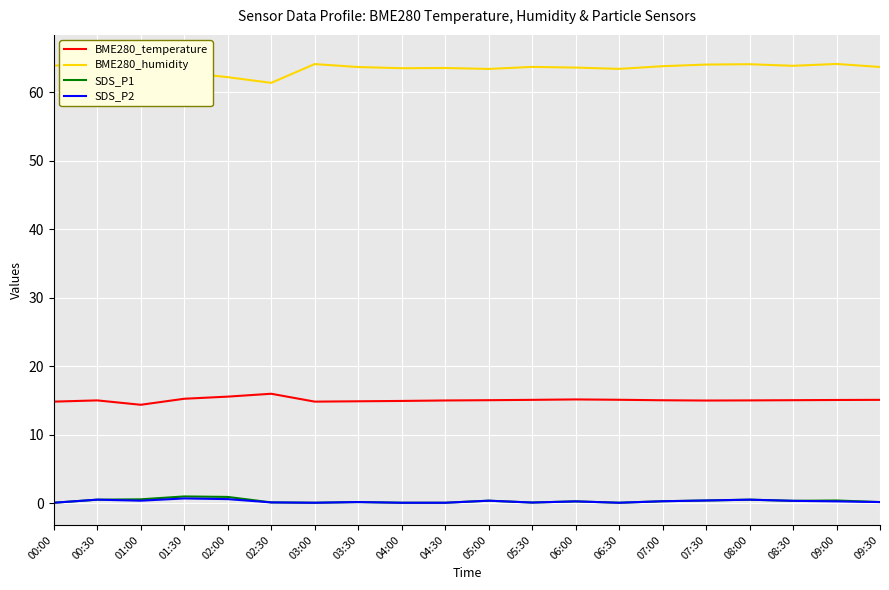

What is the difference between the BME280_humidity values at 05:00 and 04:00?

0.1